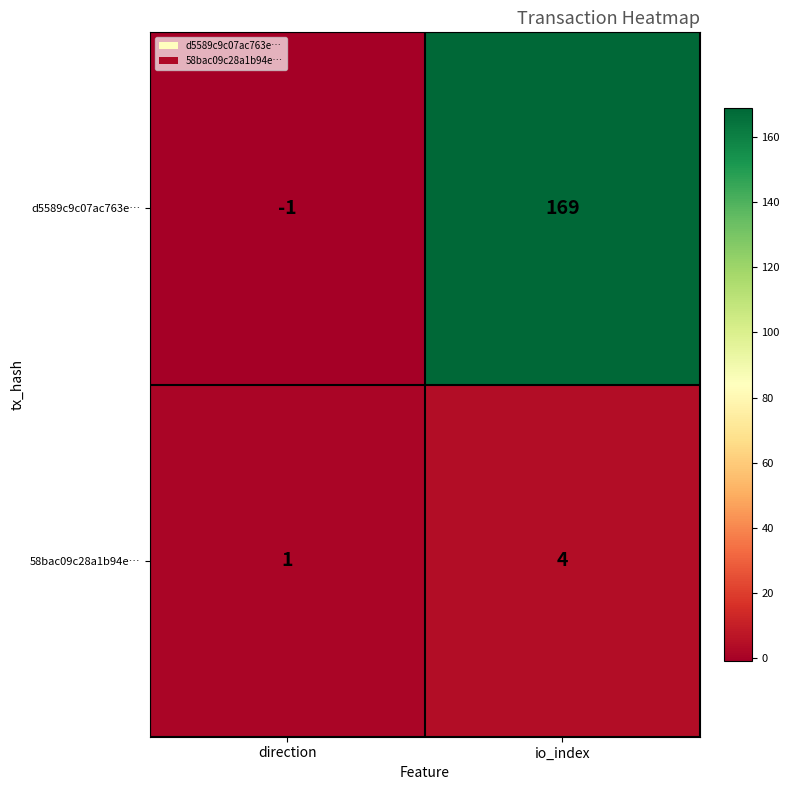

Where is d5589c9c07ac763e… nearest to the value 84?

direction